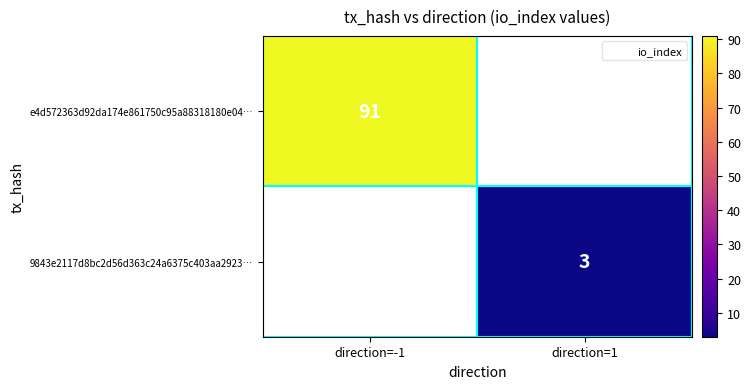

Which series has the largest range (max minus min)?

e4d572363d92da174e861750c95a88318180e04…